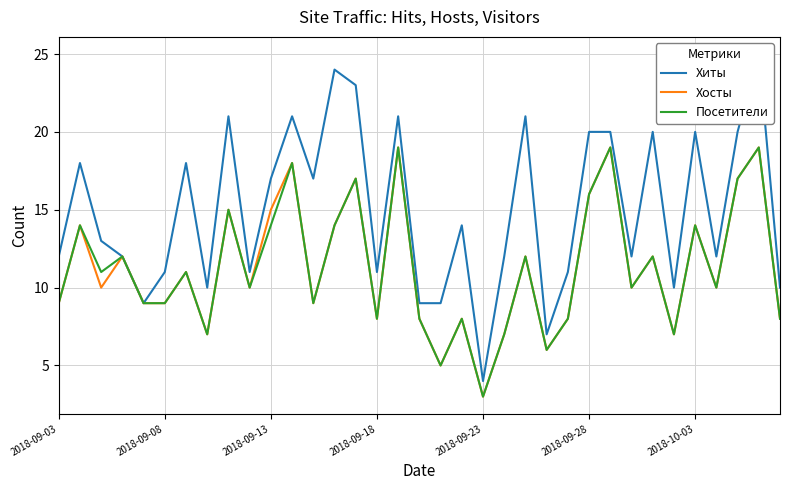

What is the lowest value of the Хосты series?

3